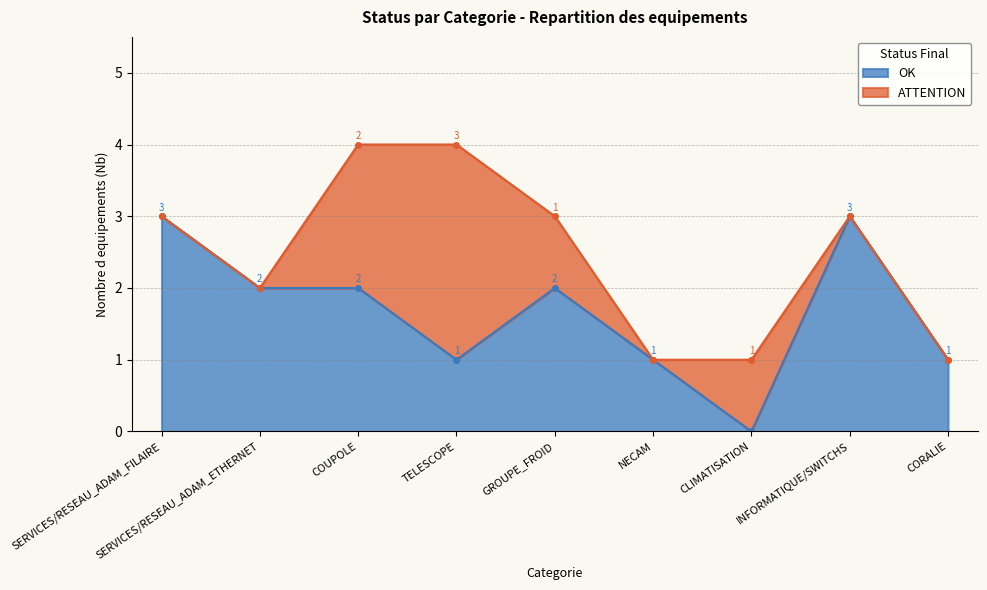

How many data points does each series have?

9